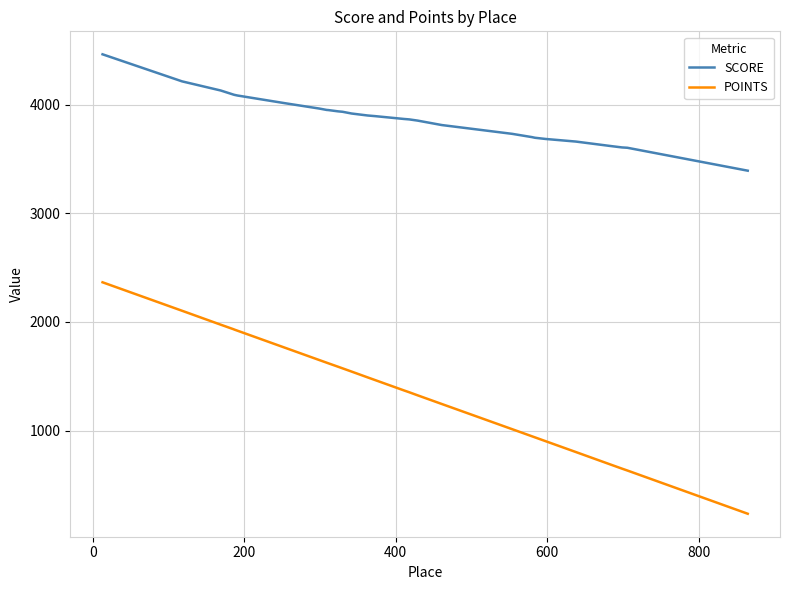

Which series has the largest total across all categories?

SCORE